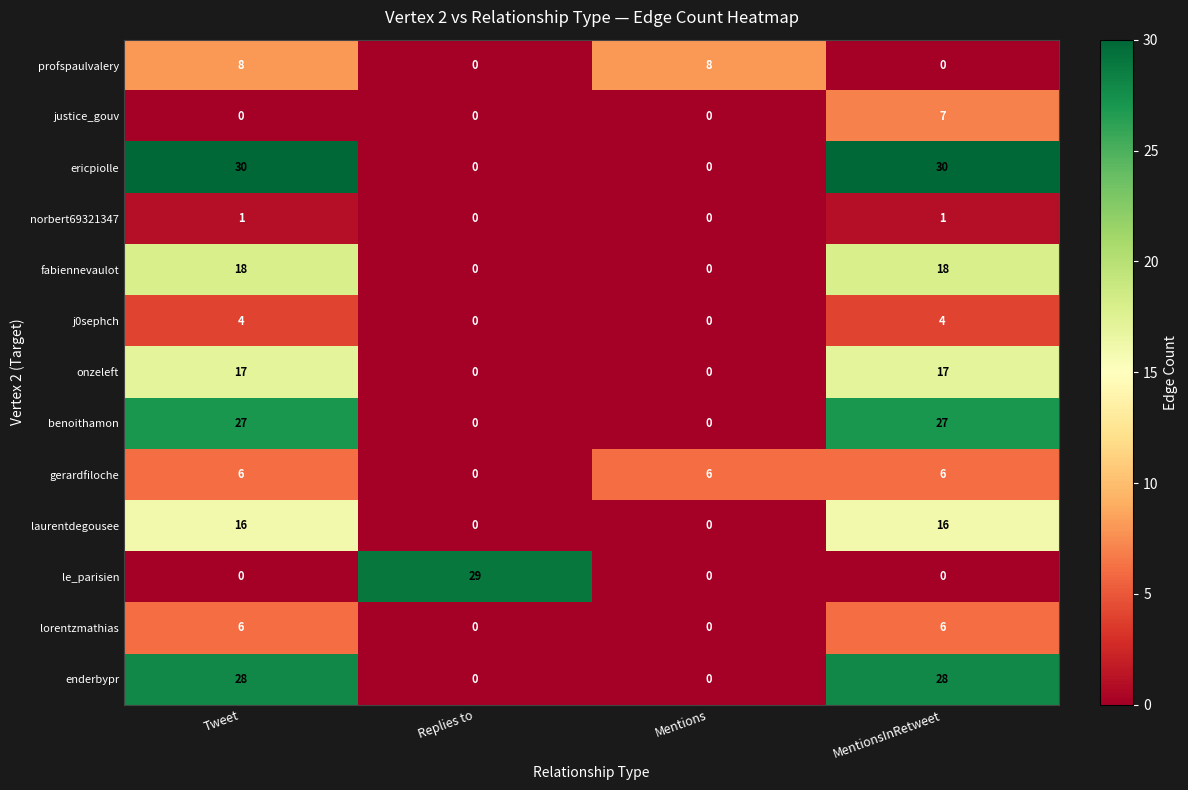

What is the difference between the highest and lowest values at Tweet?

30